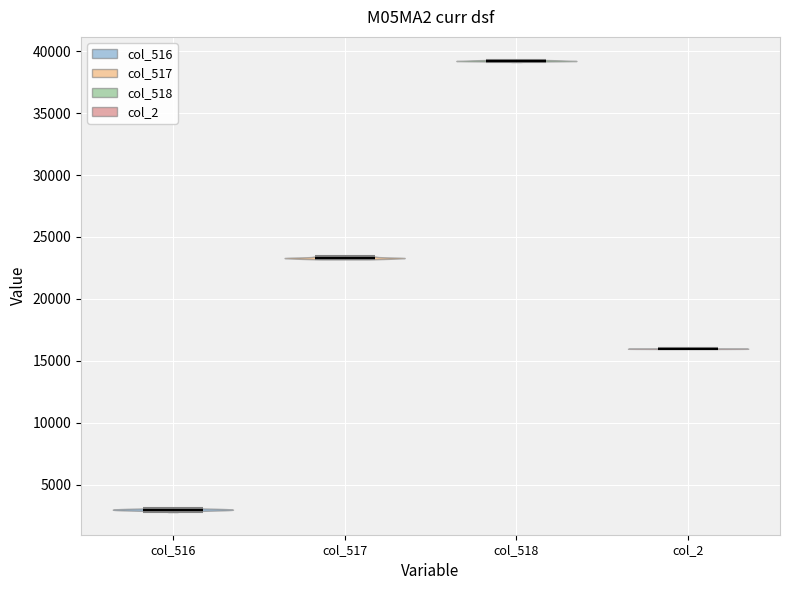

Reading left to right, read every violin against the y-axis: where its median line is, and the lowest and highest points it reaches. The values are not printed on the chart, so give them approximately, as read against the axis.

col_516: median line 3000, lowest point 3000, highest point 3000
col_517: median line 23500, lowest point 23000, highest point 23500
col_518: median line 39000, lowest point 39000, highest point 39500
col_2: median line 16000, lowest point 16000, highest point 16000